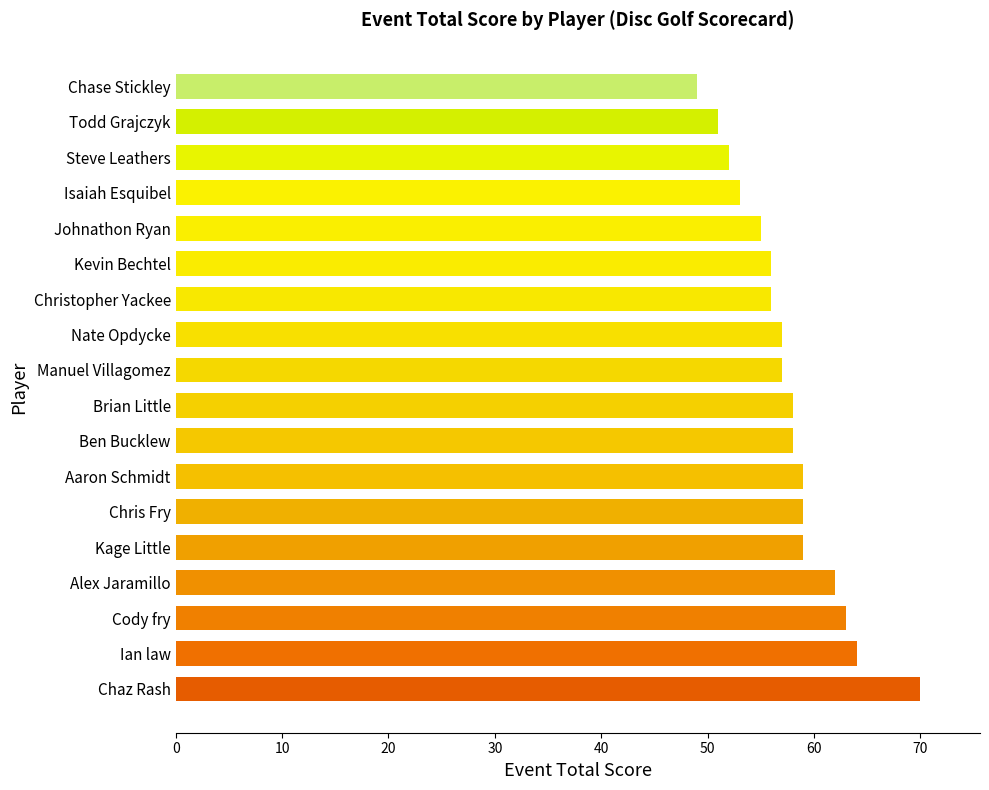

Which label corresponds to the largest value in the chart?

Chaz Rash